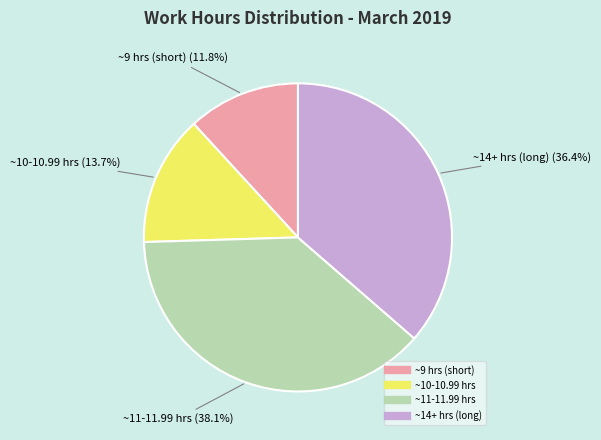

Is there any slice that represents more than half of the pie?

No